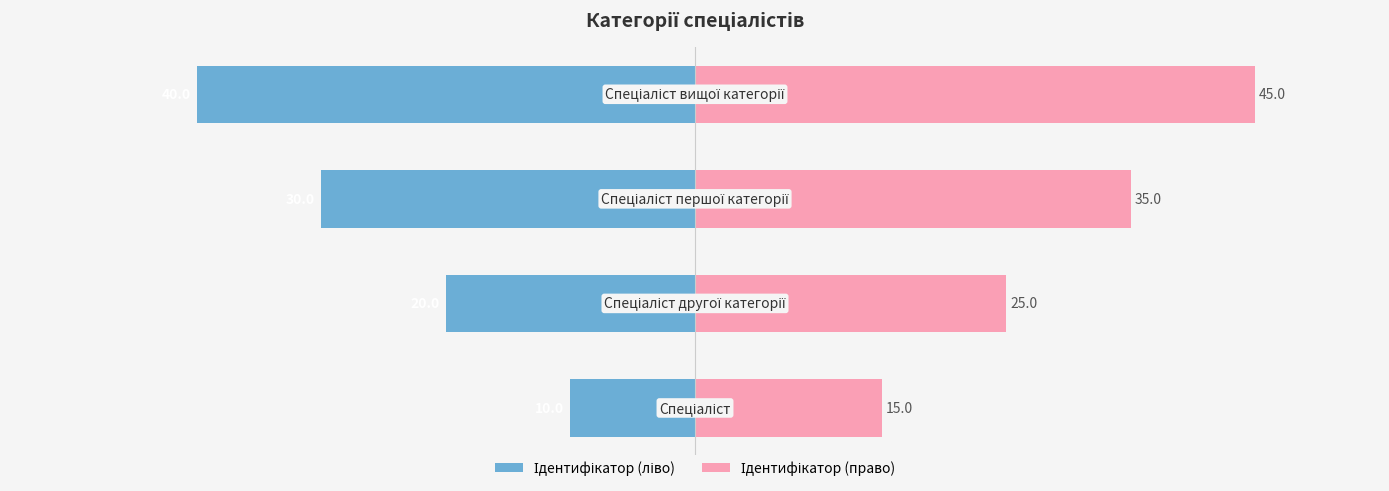

Rank the series by their average value, from lowest to highest.

Ідентифікатор (ліво), Ідентифікатор (право)